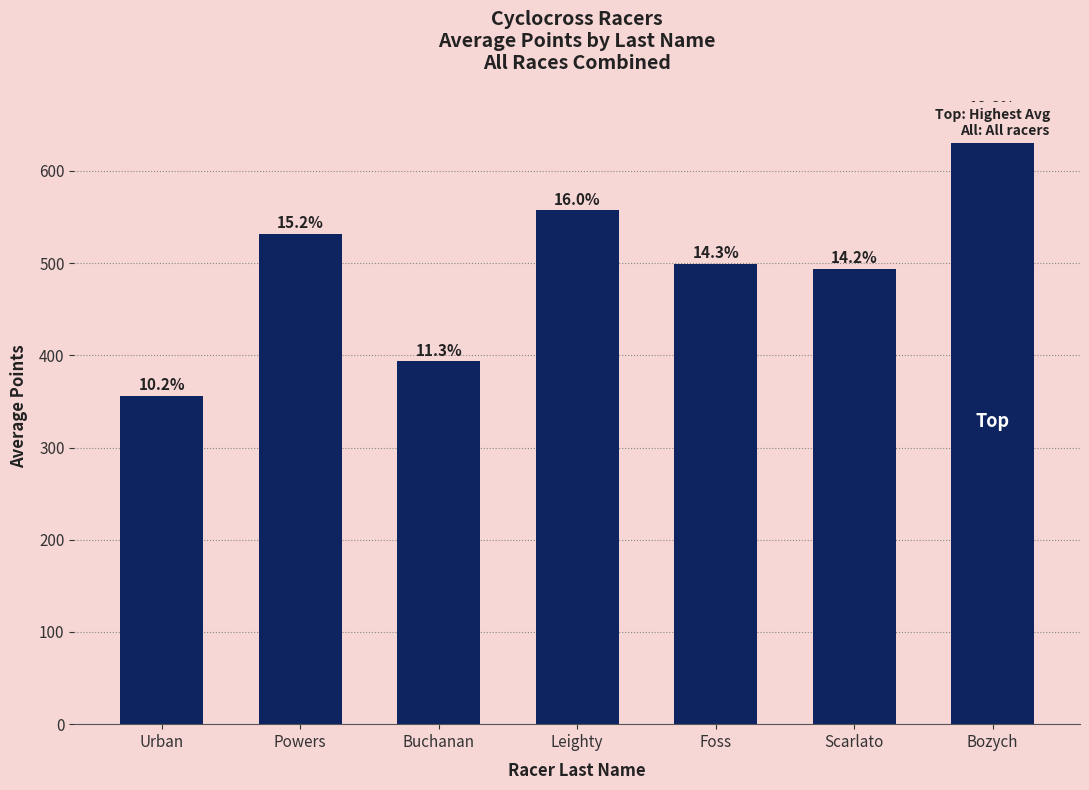

List the labels in order of value, largest first.

Bozych, Leighty, Powers, Foss, Scarlato, Buchanan, Urban